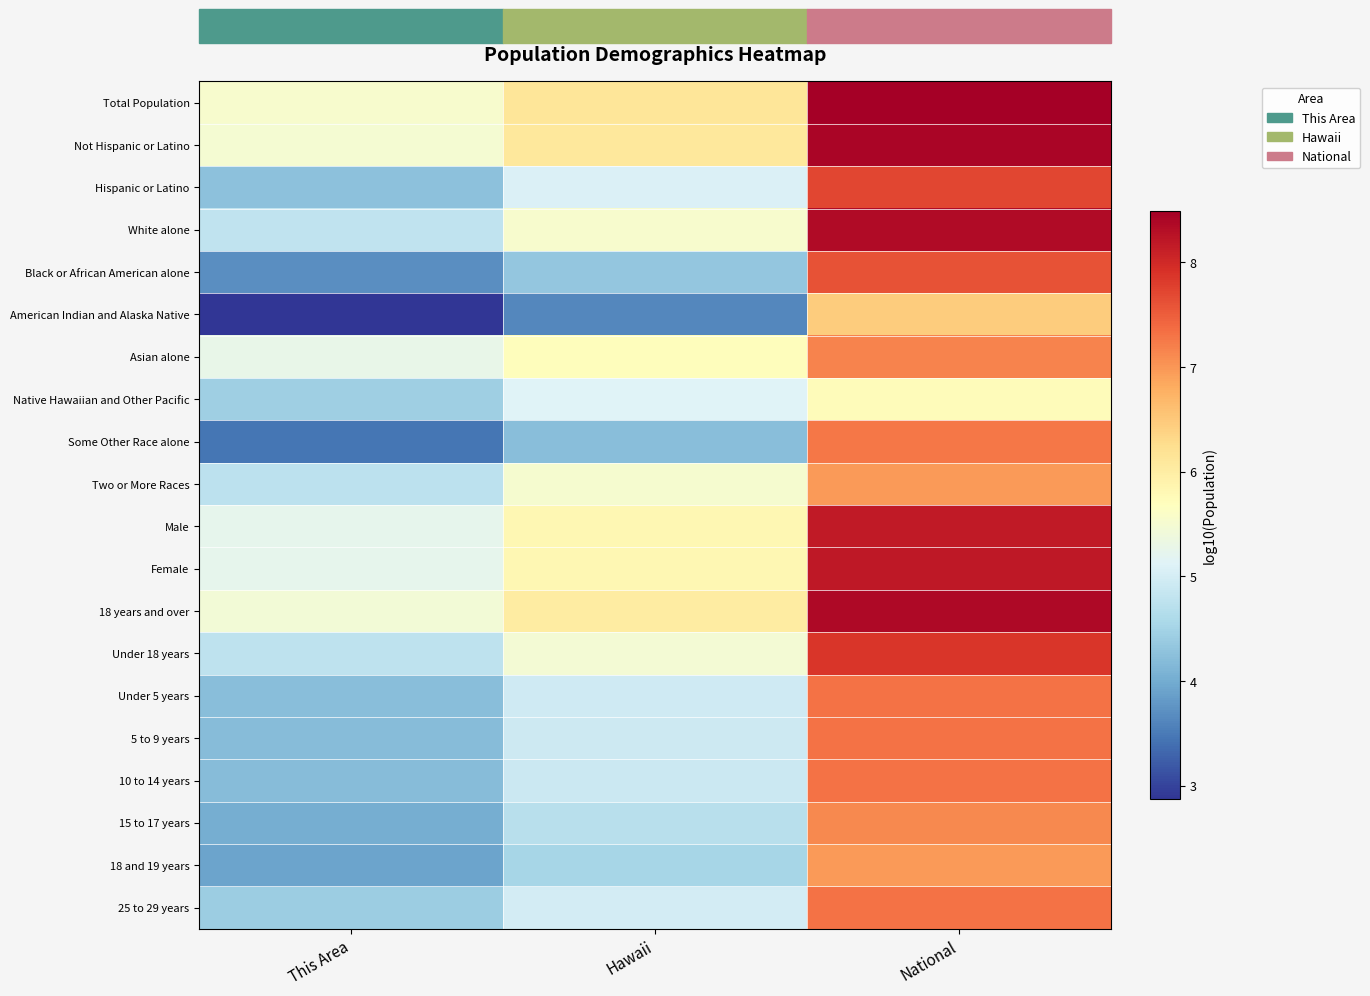

Rank the series at This Area from lowest to highest value.

American Indian and Alaska Native, Some Other Race alone, Black or African American alone, 18 and 19 years, 15 to 17 years, 10 to 14 years, 5 to 9 years, Under 5 years, Hispanic or Latino, 25 to 29 years, Native Hawaiian and Other Pacific, Two or More Races, Under 18 years, White alone, Male, Female, Asian alone, 18 years and over, Not Hispanic or Latino, Total Population